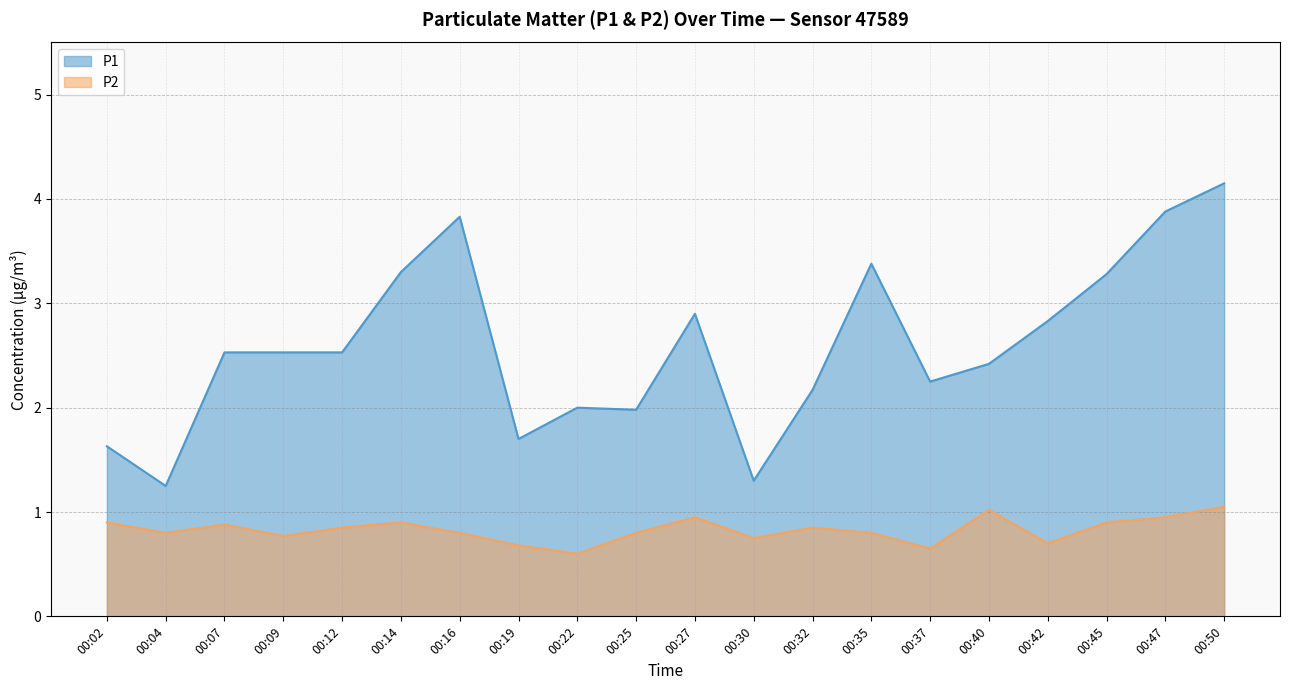

How many categories are shown in the chart?

20